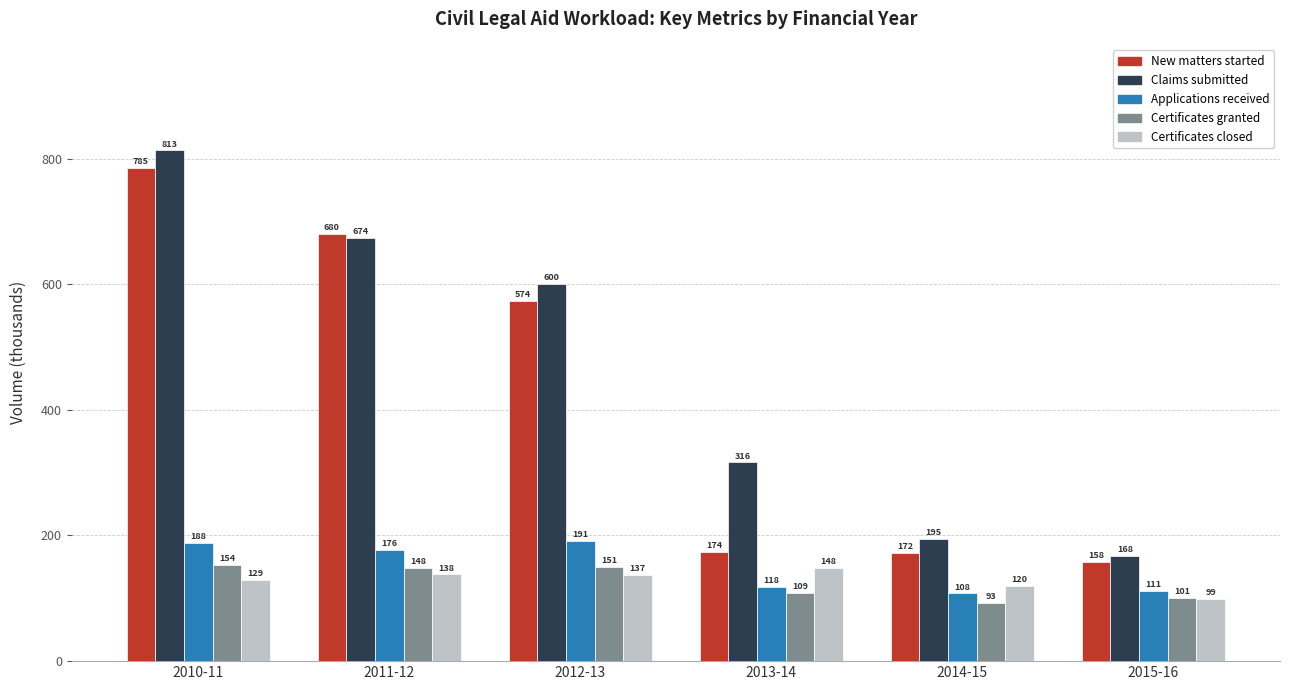

True or false: New matters started has a value of 157.7 at 2015-16.

True